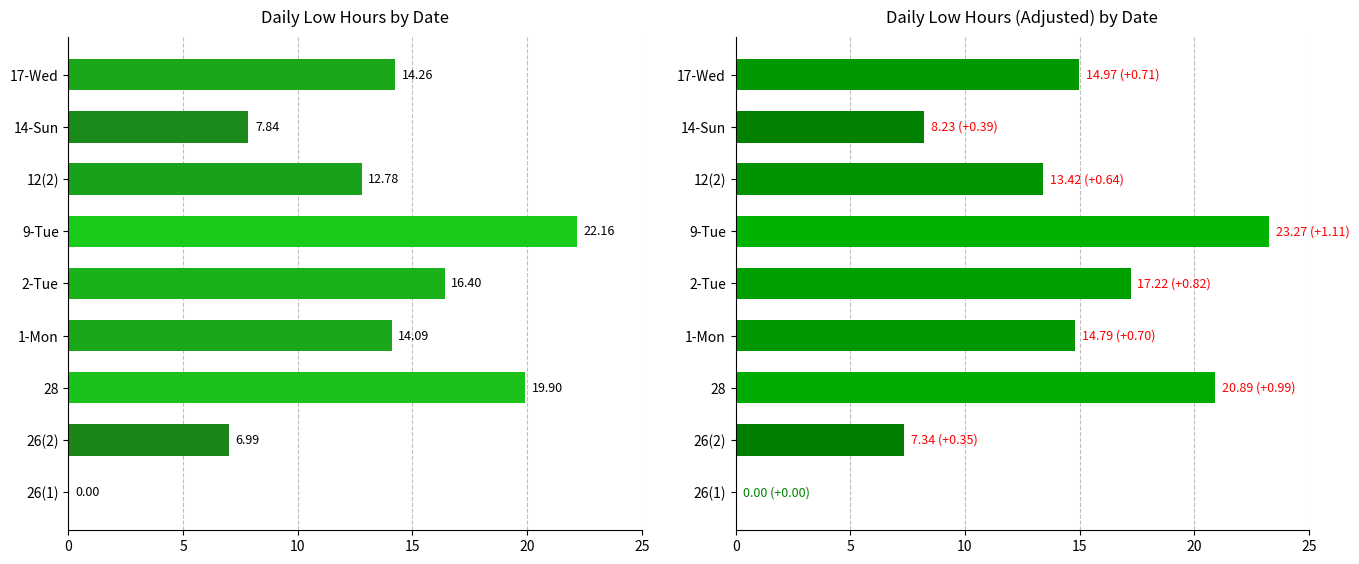

Which series has the largest range (max minus min)?

Low Hours (Post)